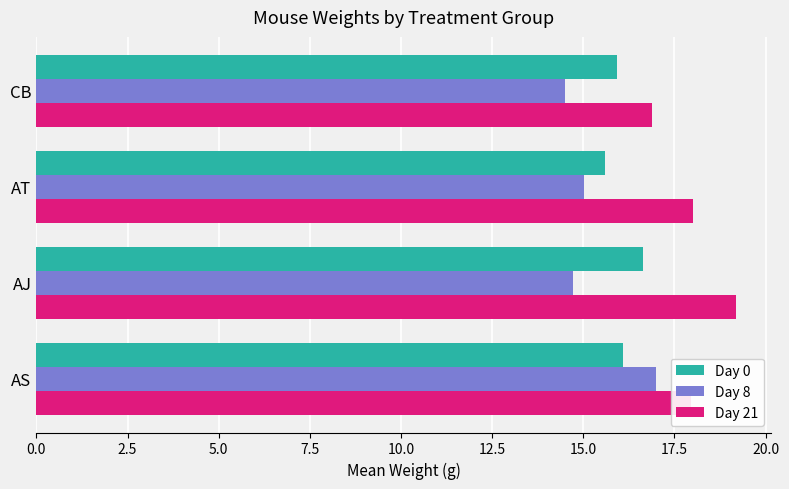

Which series has the largest total across all categories?

Day 21